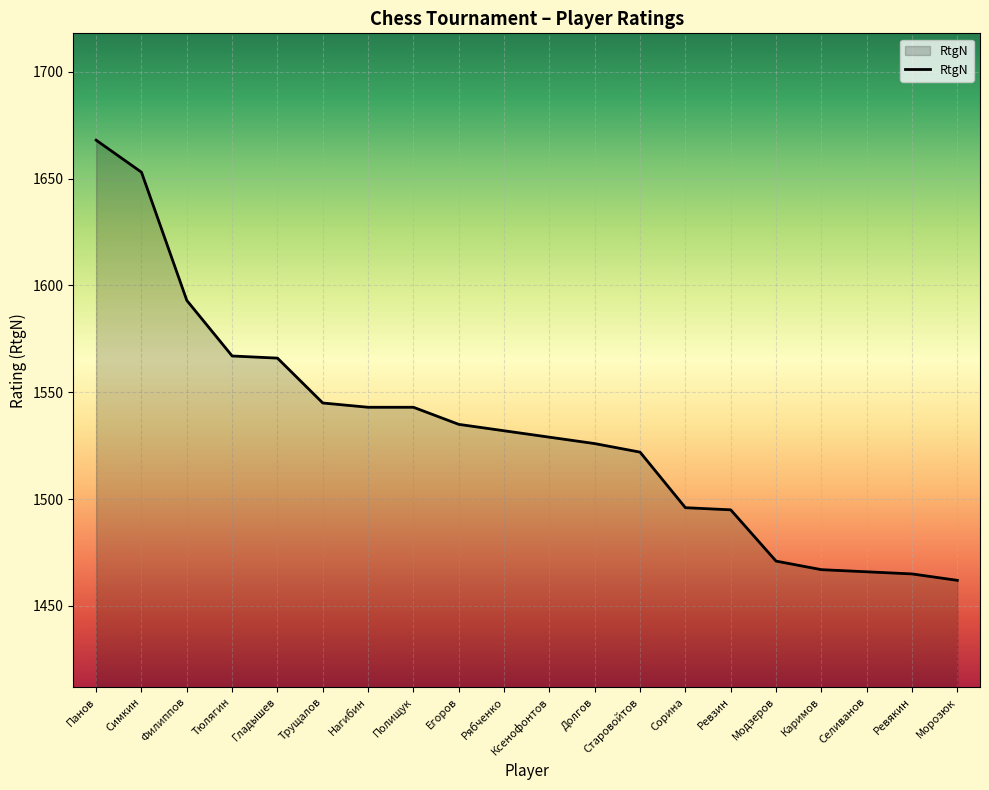

Approximately how many times larger is the value at Ксенофонтов compared to Полищук?

1.0